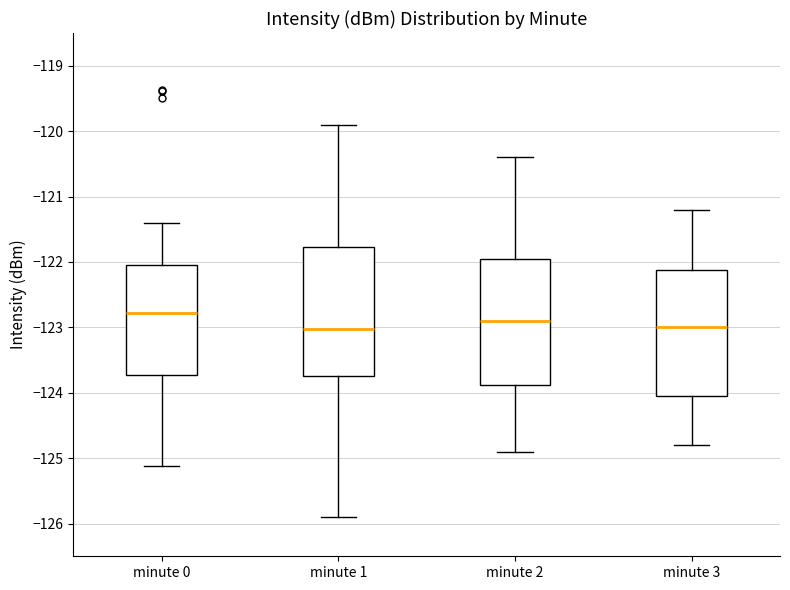

Where is the lower edge of the box for minute 2 on the y-axis? The values are not printed on the chart, so give them approximately, as read against the axis.

-123.9